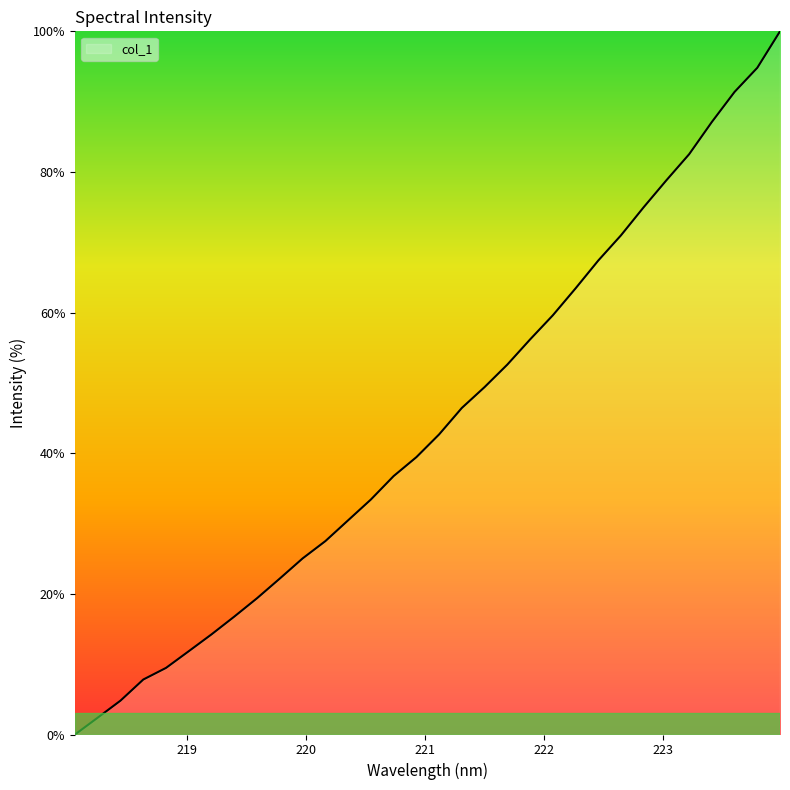

What is the greatest value displayed?

100.0